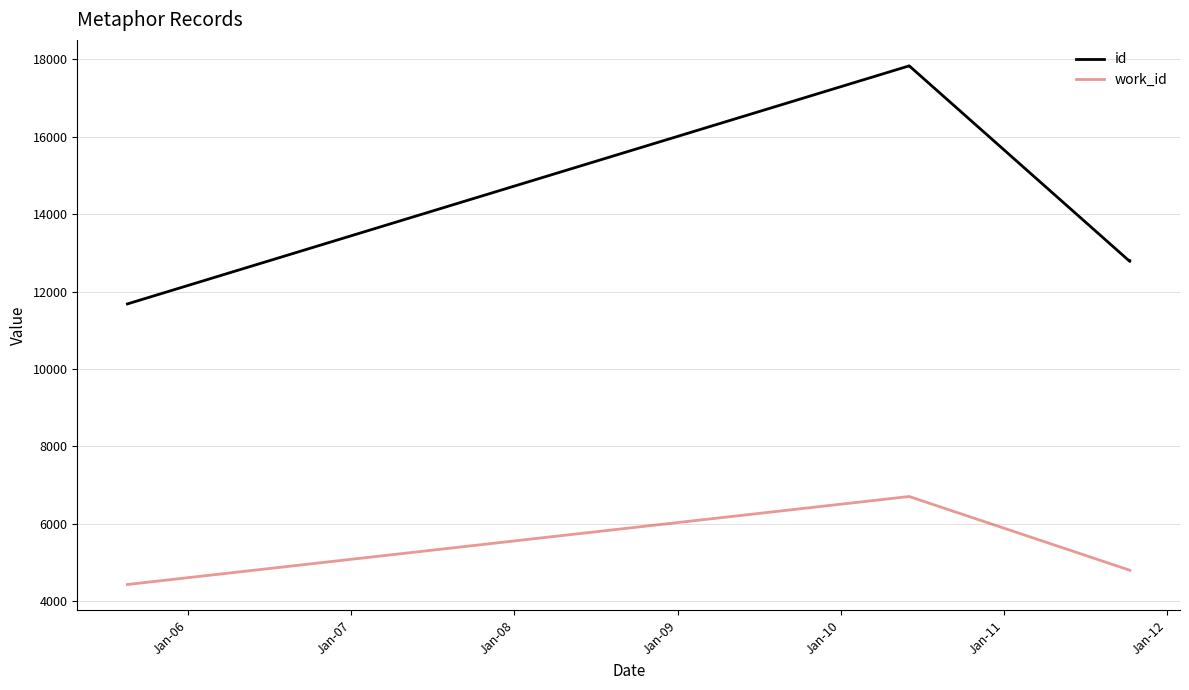

What are all the series names shown in the legend?

id, work_id